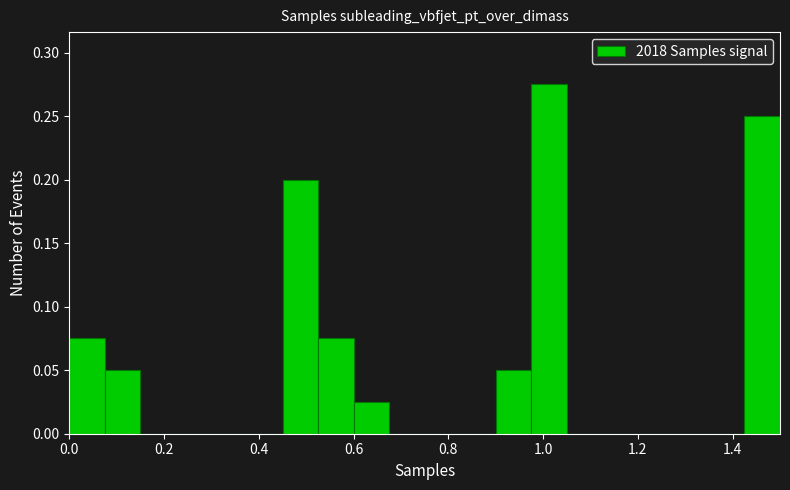

Read against the x-axis, roughly where is the centre of the tallest bar?

1.02